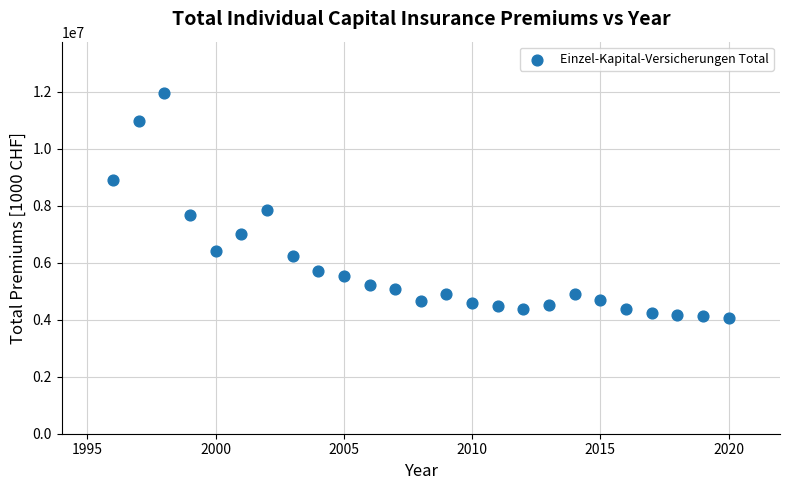

What is the range of Y values (max minus min)?

7892624.6